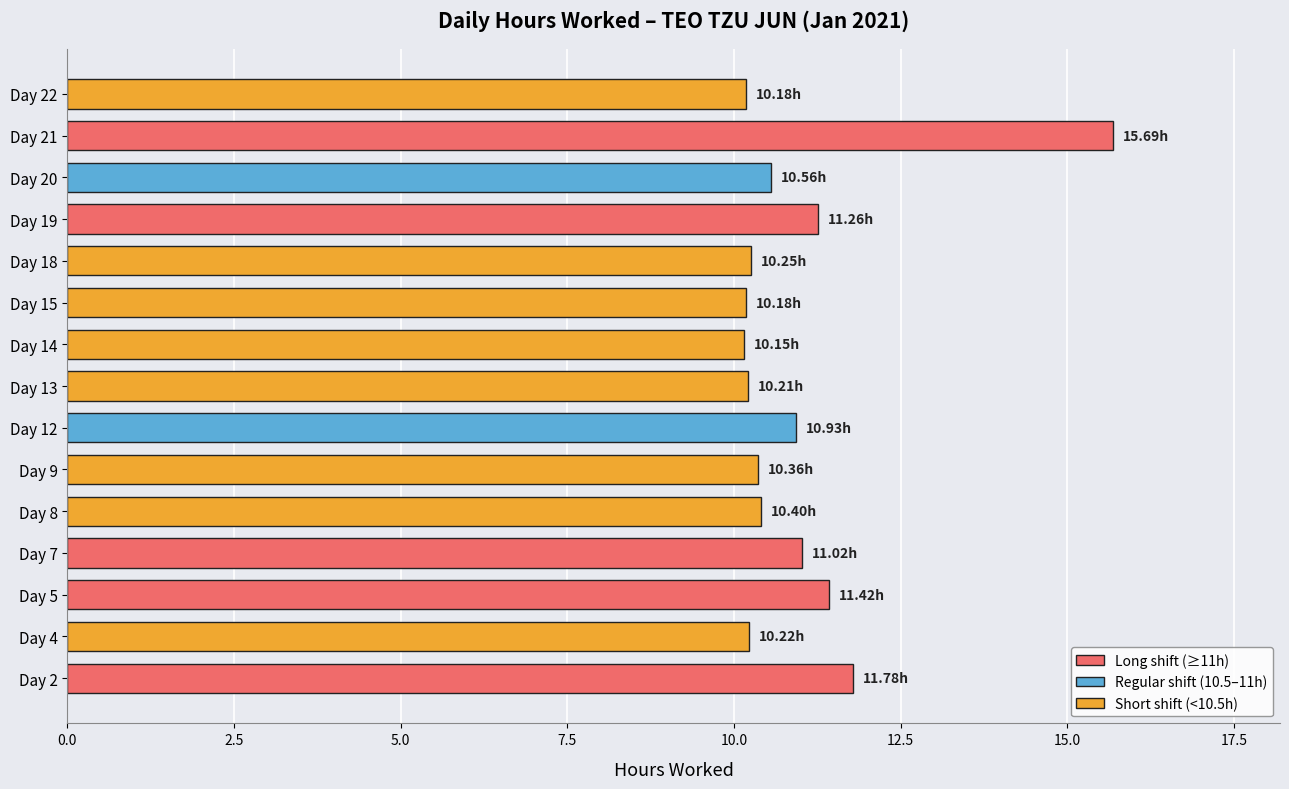

What is the difference between the second highest and minimum values?

1.6